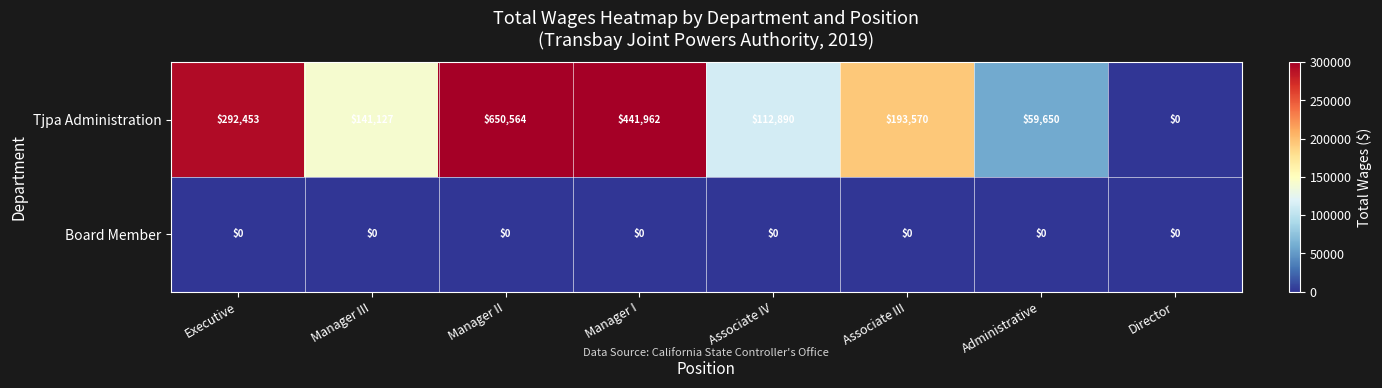

What is the total value across all series at Administrative?

59650